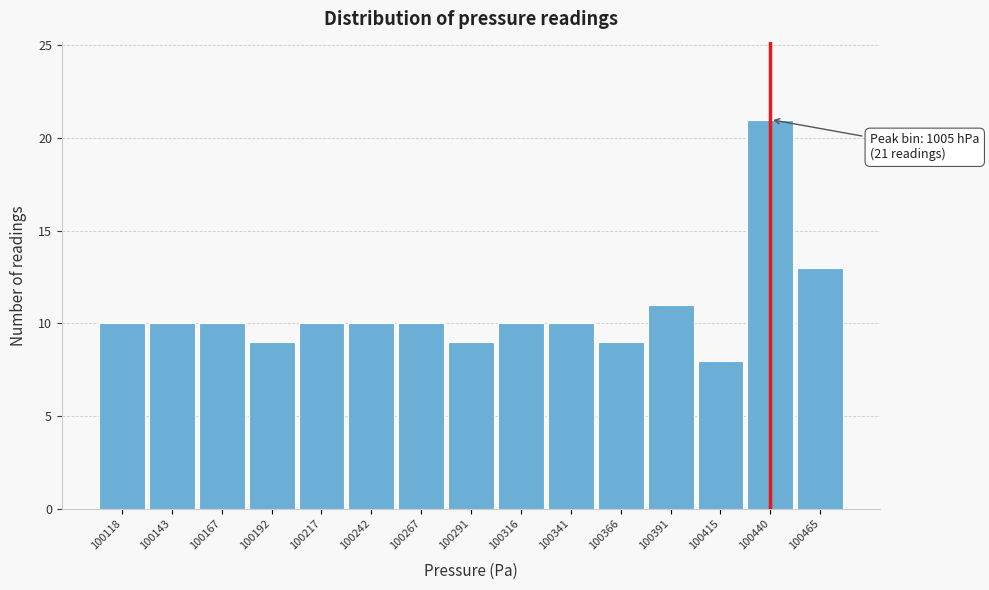

Reading right to left, extract all data points from this chart.

13	21	8	11	9	10	10	9	10	10	10	9	10	10	10